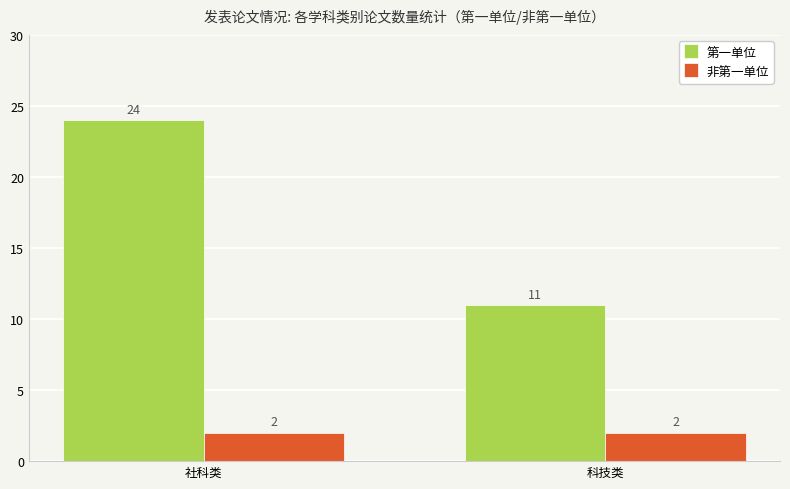

The value of 非第一单位 at 社科类 is 2. True or false?

True